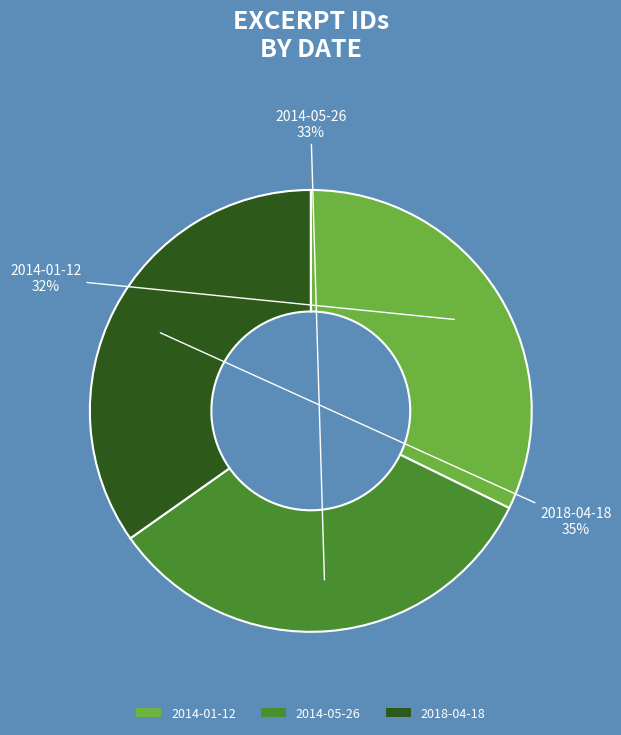

Which slice is the smallest?

2014-01-12